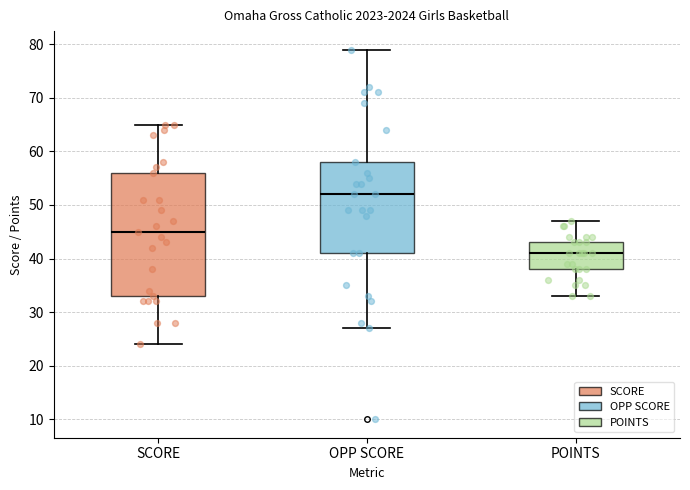

Reading left to right, read every box against the y-axis: the position of its median line, the range the box covers, and the ends of its whiskers. The values are not printed on the chart, so give them approximately, as read against the axis.

SCORE: median 45, box 33 to 56, whiskers 24 to 65
OPP SCORE: median 52, box 41 to 58, whiskers 27 to 79
POINTS: median 41, box 38 to 43, whiskers 33 to 47